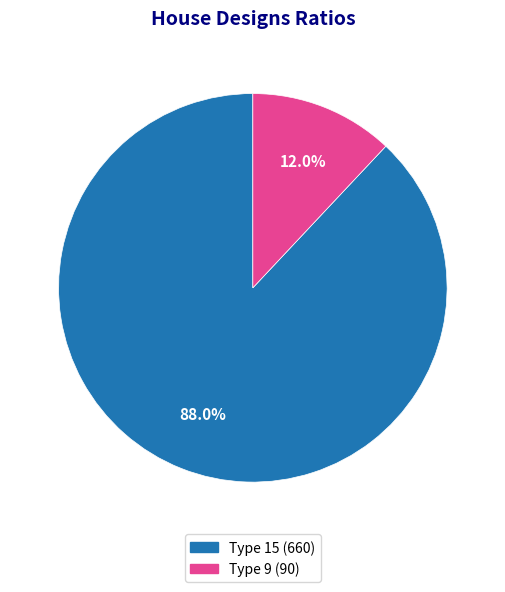

Combined, do Type 9 (90) and Type 15 (660) account for over 50%?

Yes